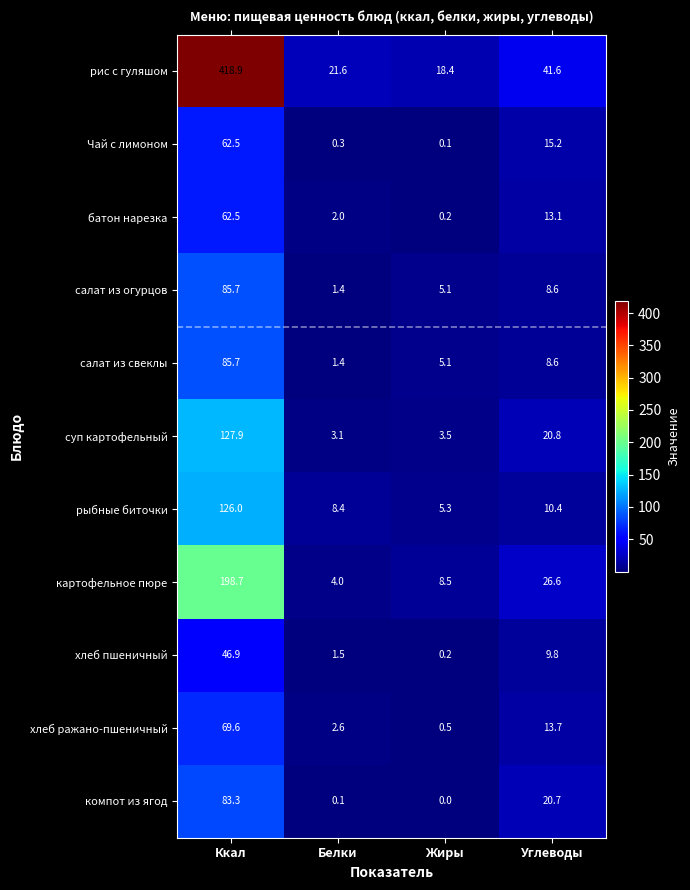

At which label does рыбные биточки first exceed 10?

Ккал